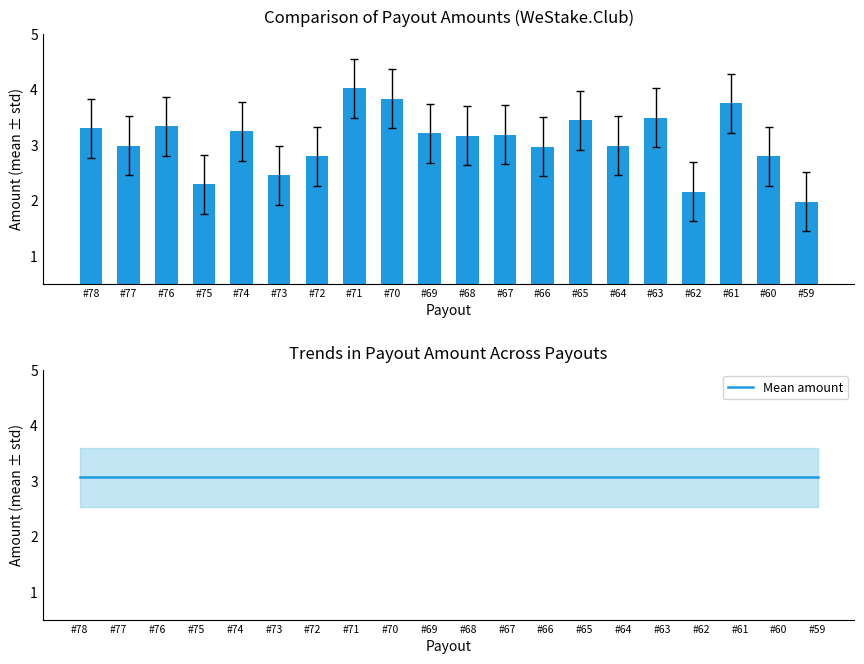

What is the total value across all series at #61?

6.8